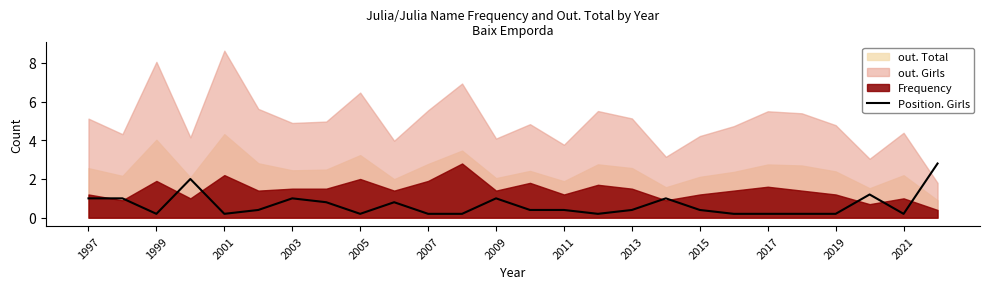

How many lines are shown in the chart?

1